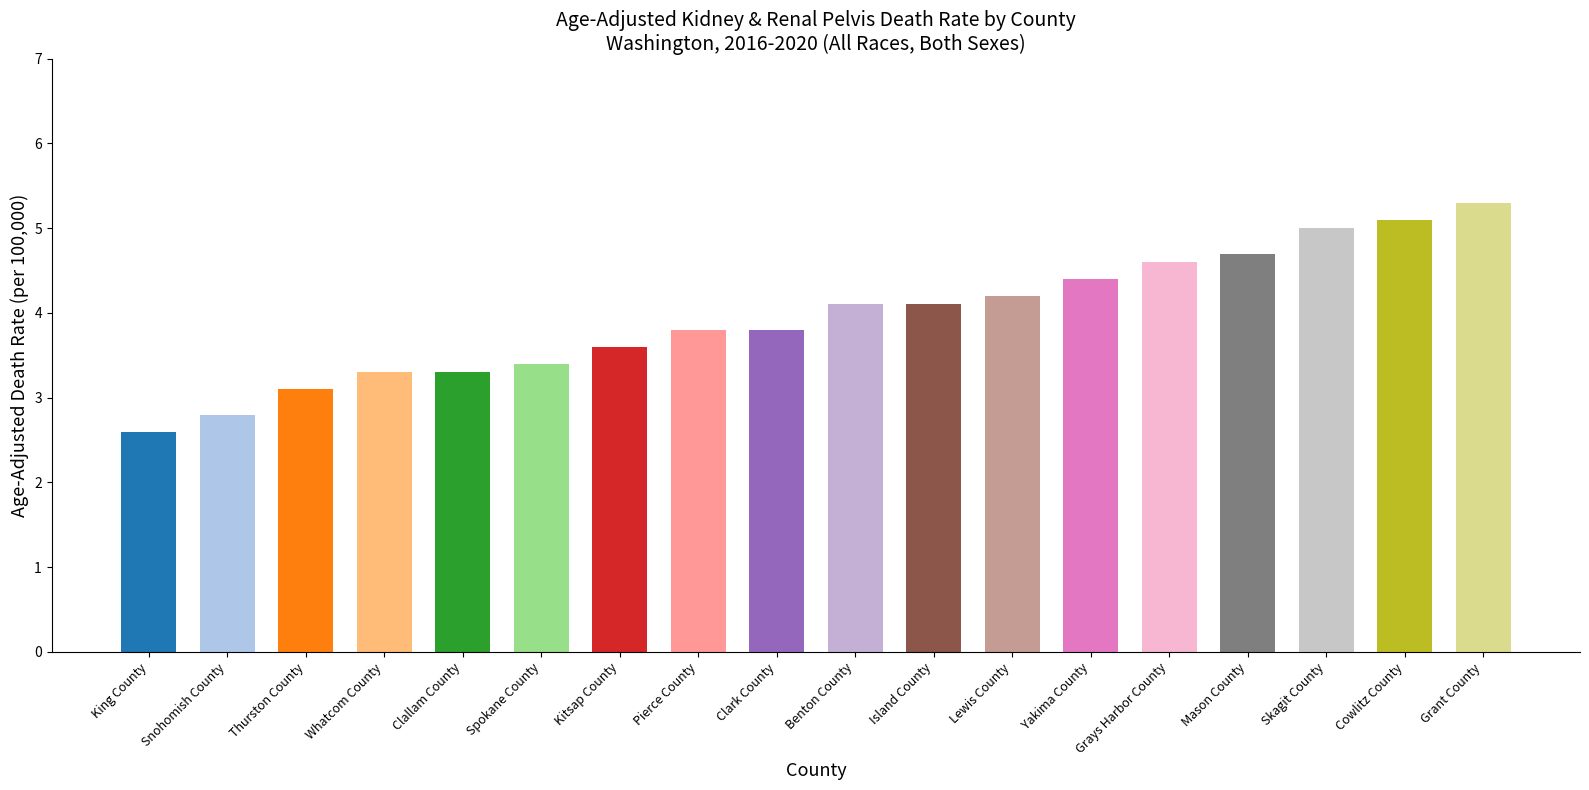

How many data points does each series have?

18